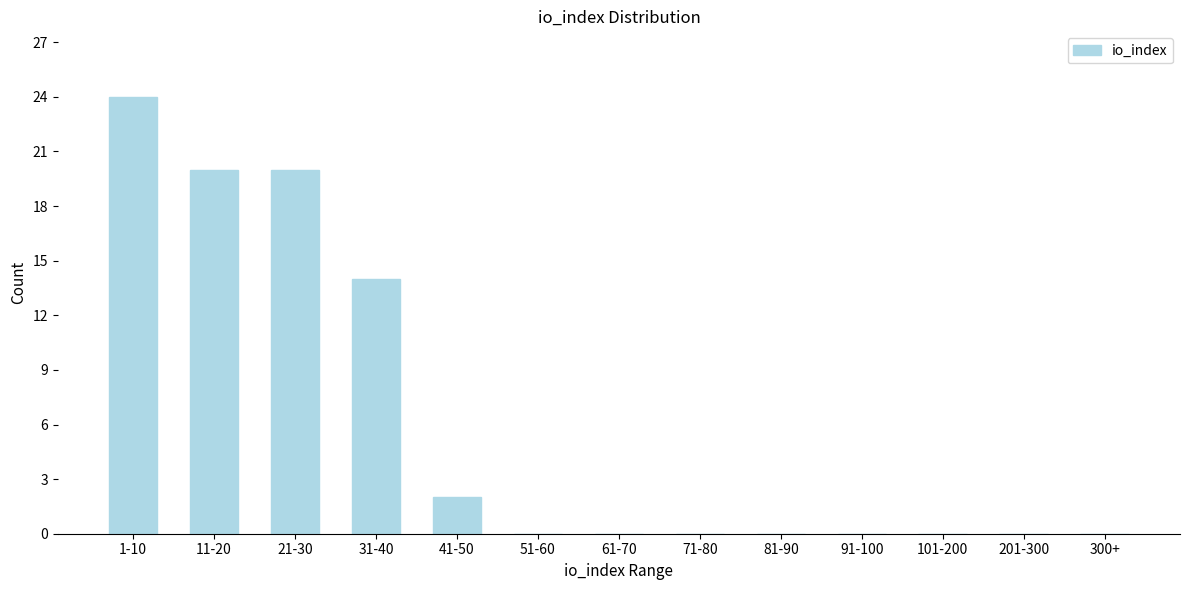

Reading left to right, transcribe all the data shown in this chart.

1-10=24	11-20=20	21-30=20	31-40=14	41-50=2	51-60=0	61-70=0	71-80=0	81-90=0	91-100=0	101-200=0	201-300=0	300+=0